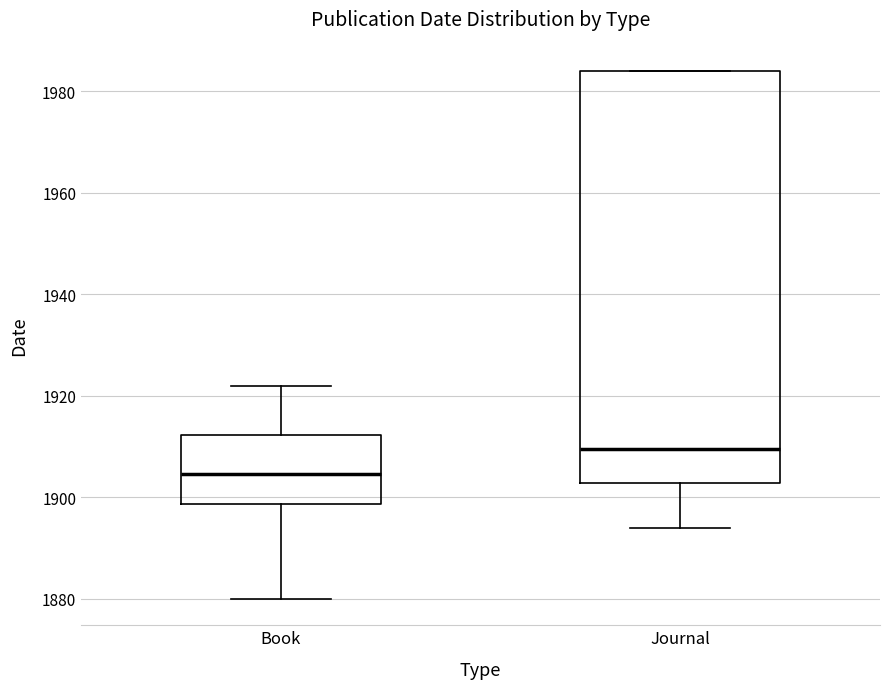

Reading left to right, transcribe this box plot: for each box, give where its median line is, the range the box spans, and where its two whiskers end, as read against the y-axis. The values are not printed on the chart, so give them approximately, as read against the axis.

Book: median 1904, box 1898 to 1912, whiskers 1880 to 1922
Journal: median 1910, box 1902 to 1984, whiskers 1894 to 1984